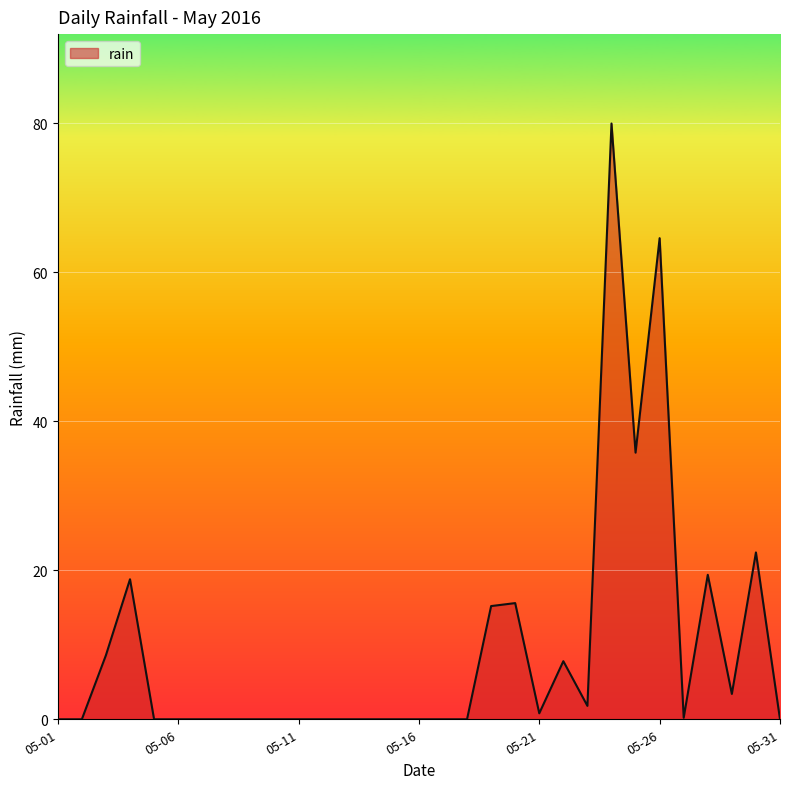

Does the chart display data point markers on the line(s)?

No